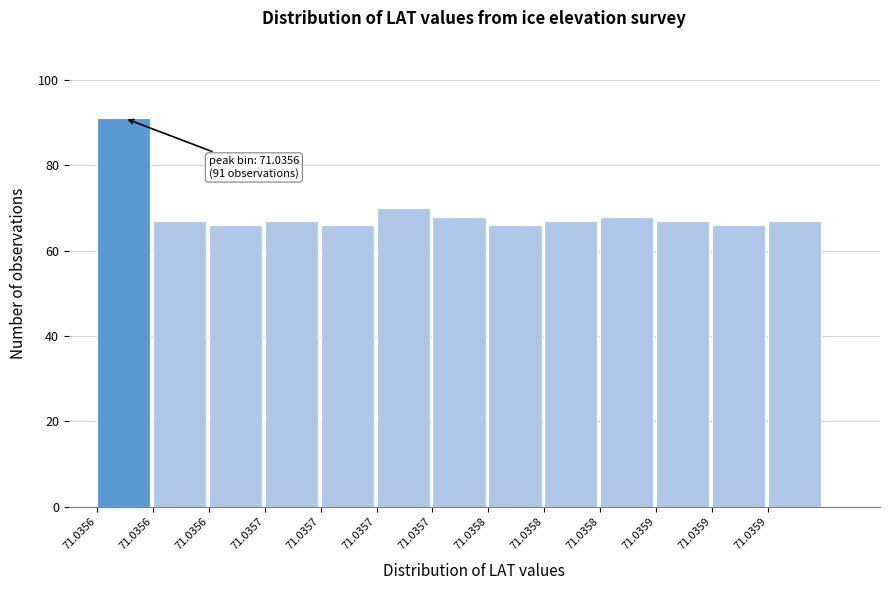

How many categories are shown in the chart?

13